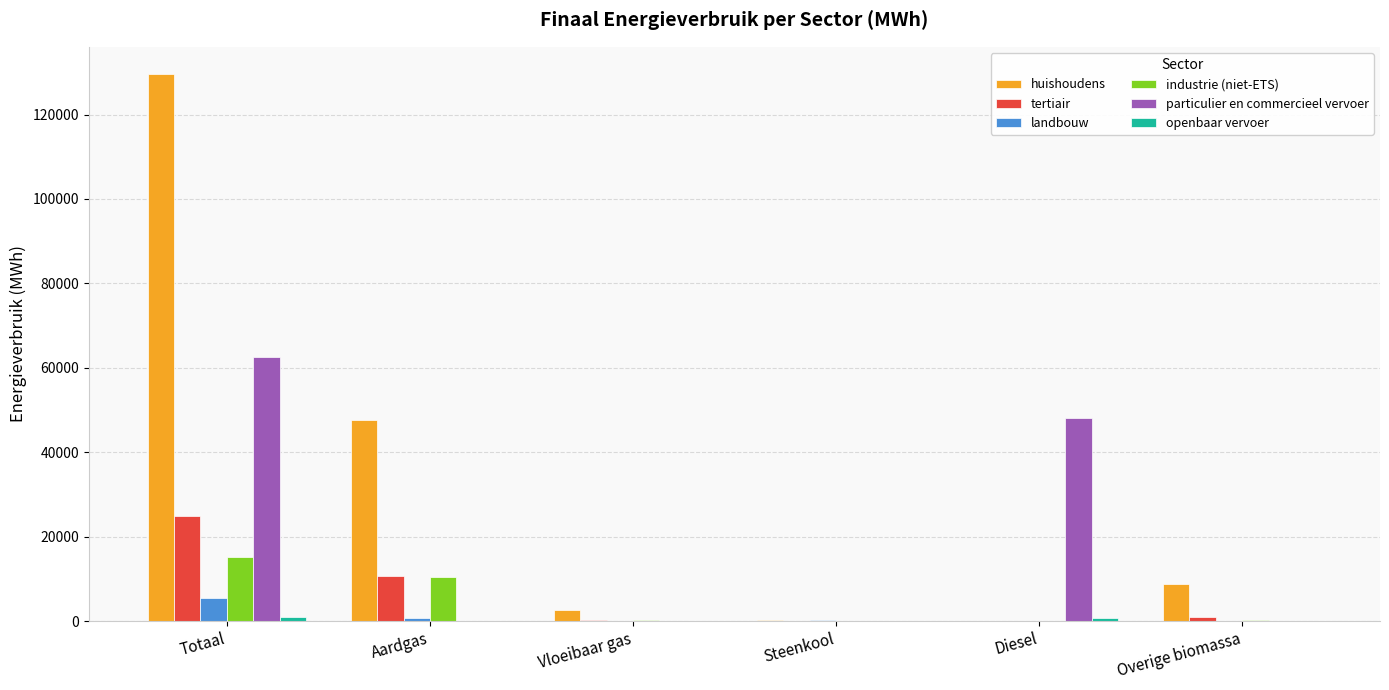

How many data points in tertiair are above 931?

3